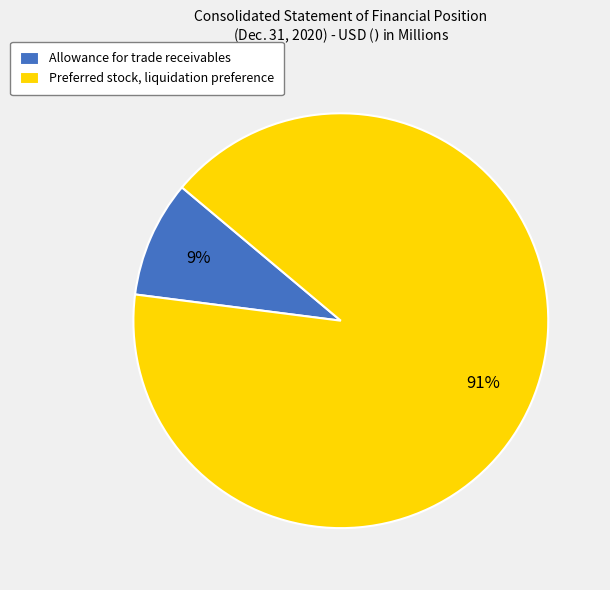

Does Allowance for trade receivables represent more than half of the total?

No